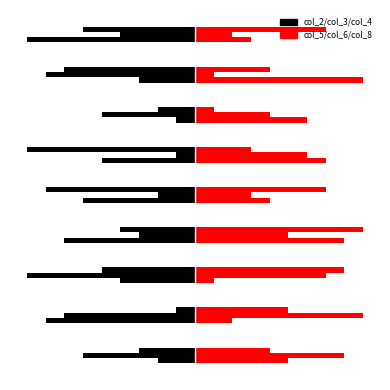

The col_2 series shows -15 at 10.0. True or false?

False